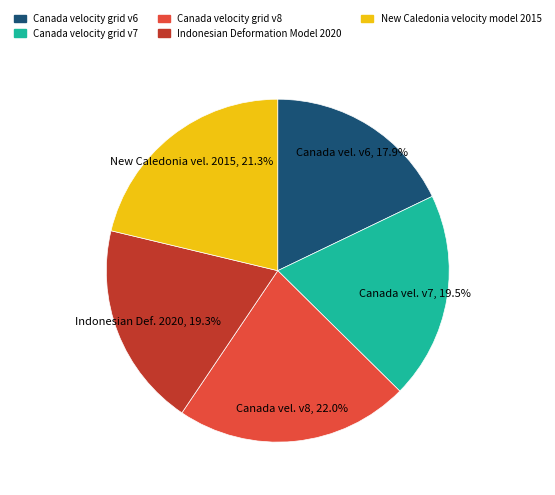

What percentage is the Canada velocity grid v8 slice, to the nearest percent?

22%